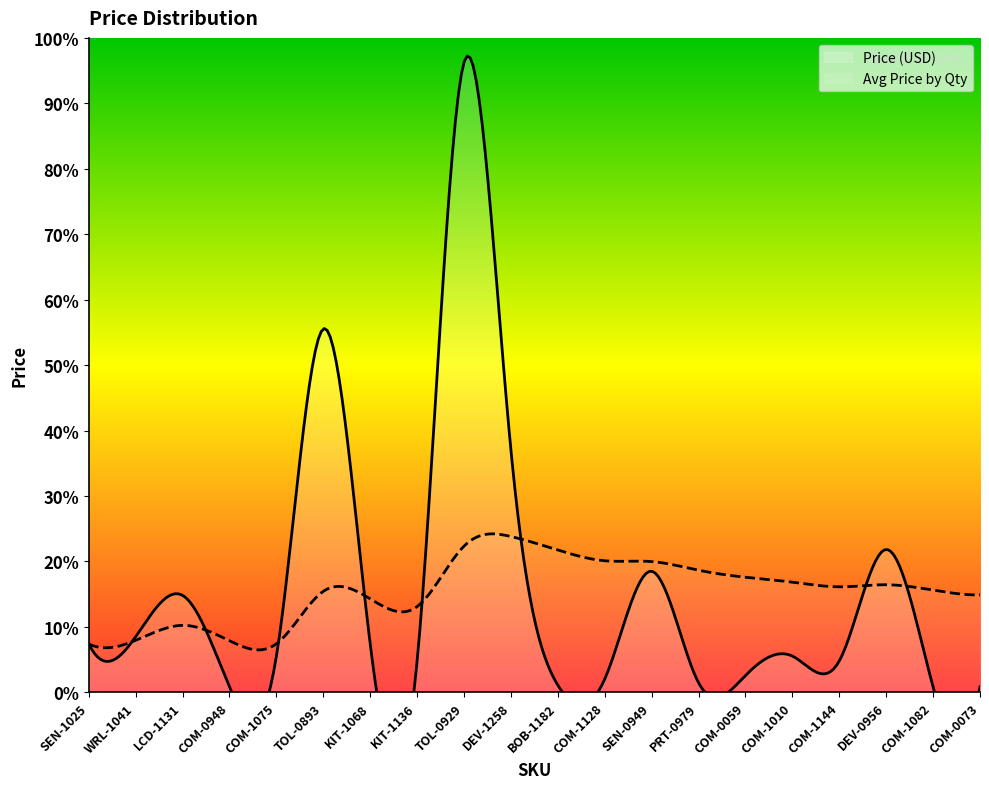

The Price (USD) series shows 259.9 at TOL-09291. True or false?

True